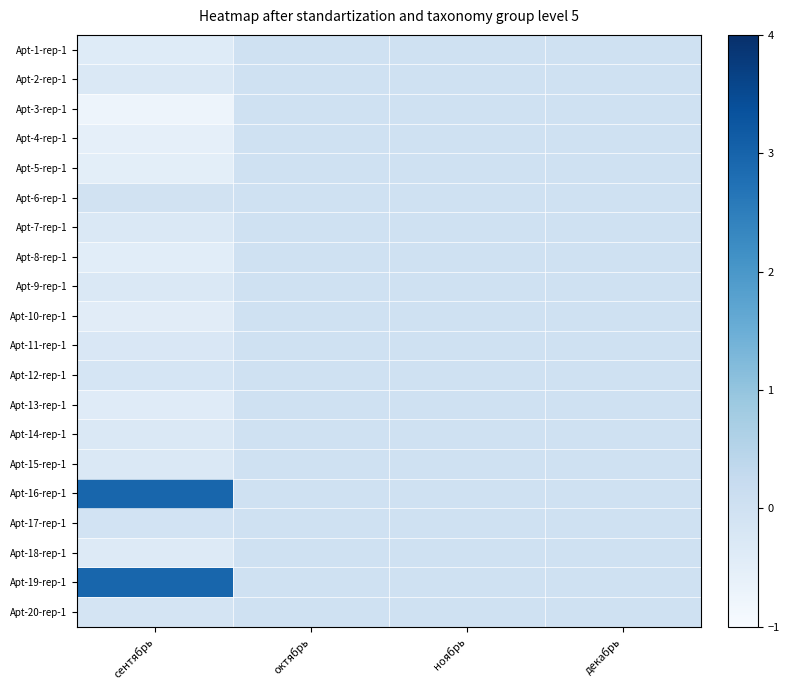

At how many categories does at least one series exceed 2?

1